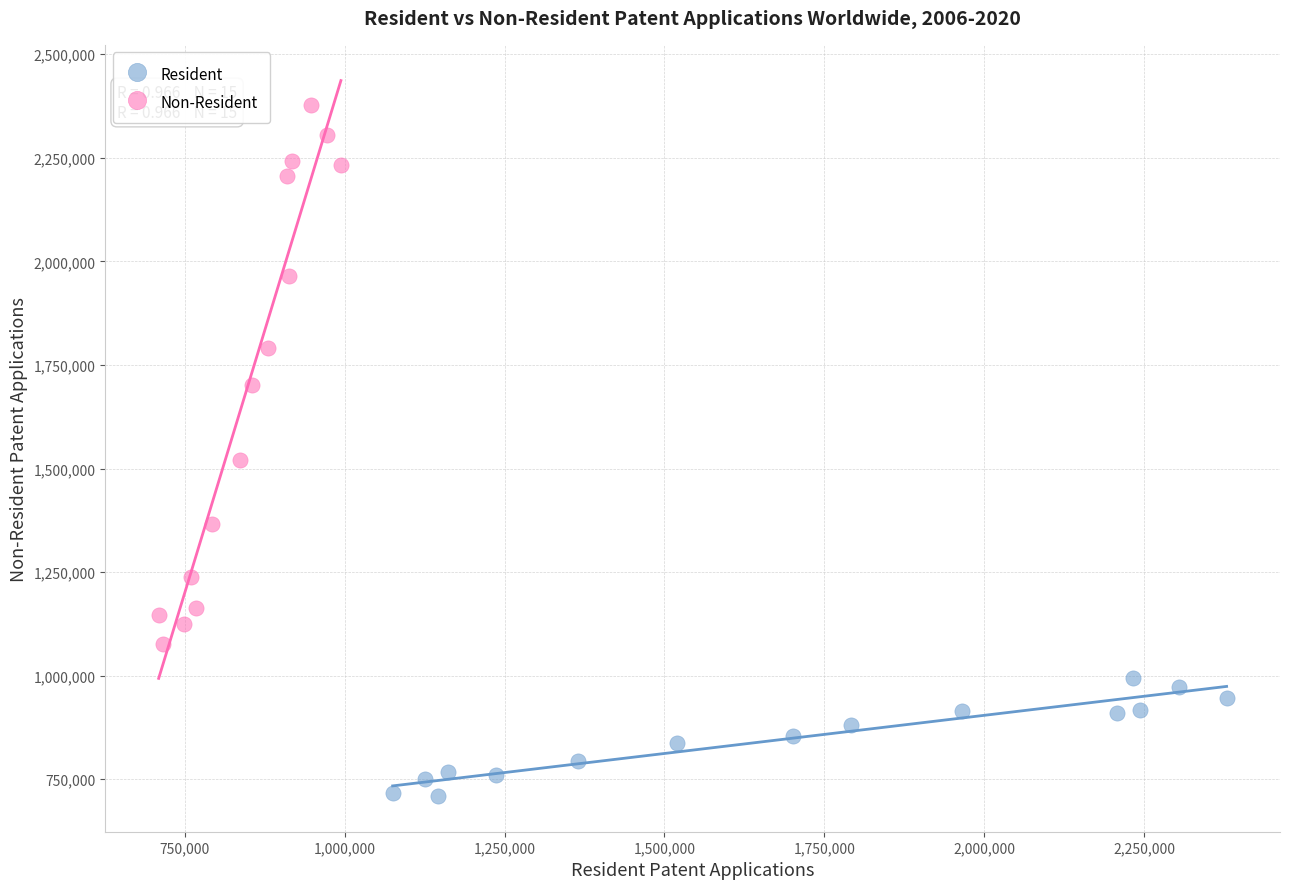

Which series contains the highest Y value?

Non-Resident